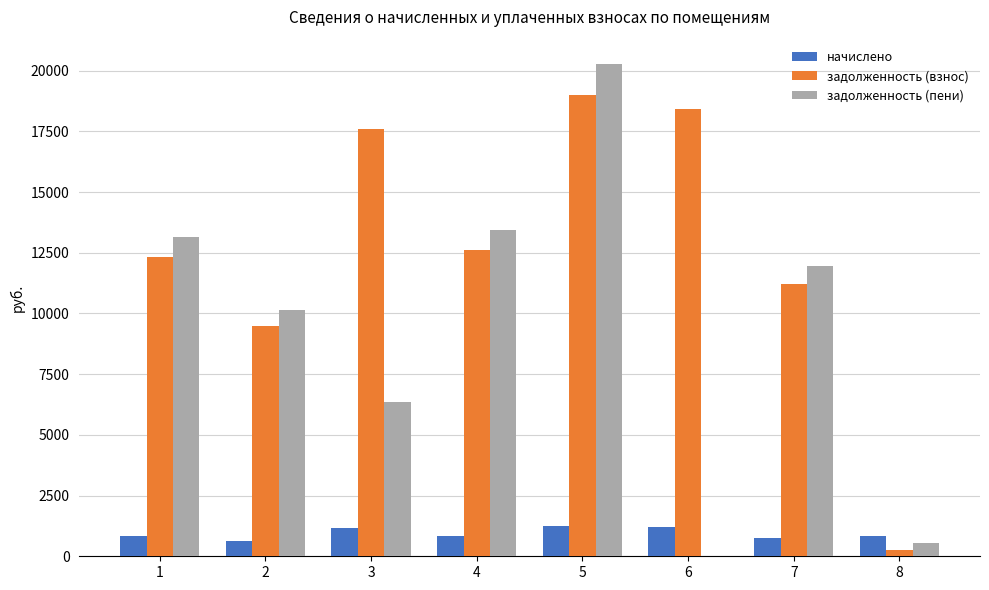

Between 4 and 6, which series saw the biggest shift?

задолженность (пени)